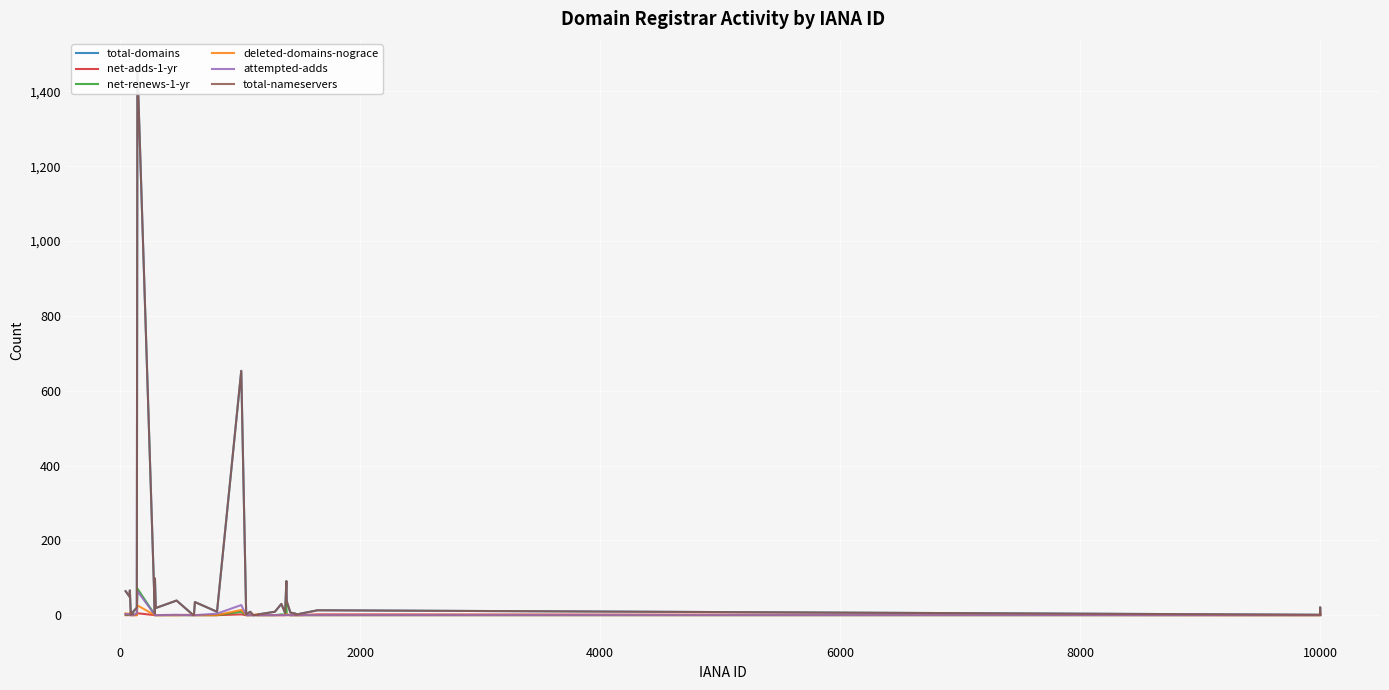

What is the average value of the total-domains series?

72